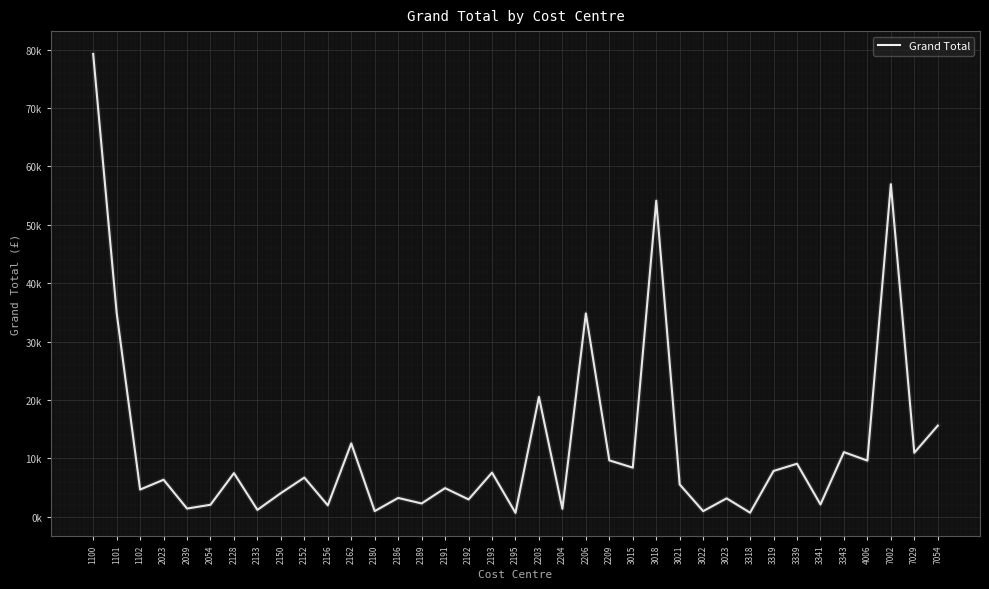

Does the chart have visible grid lines?

Yes